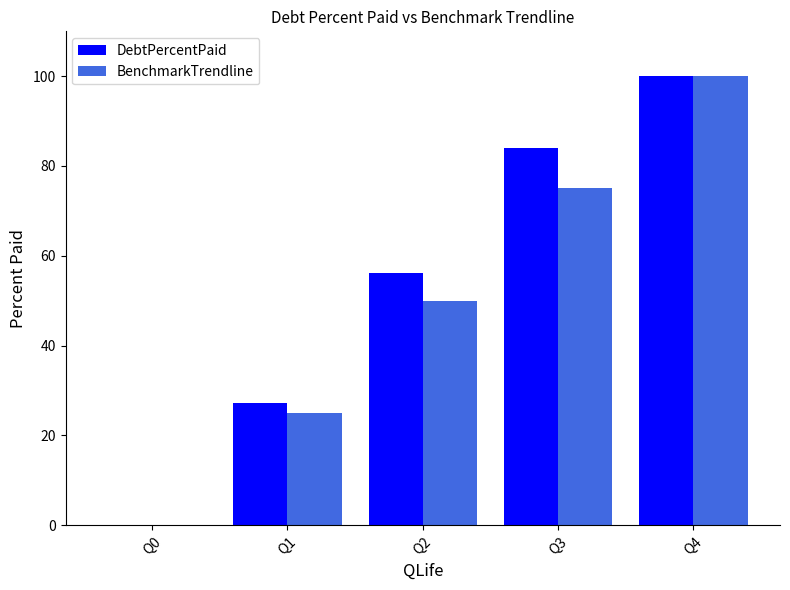

What is the greatest value displayed?

100.0